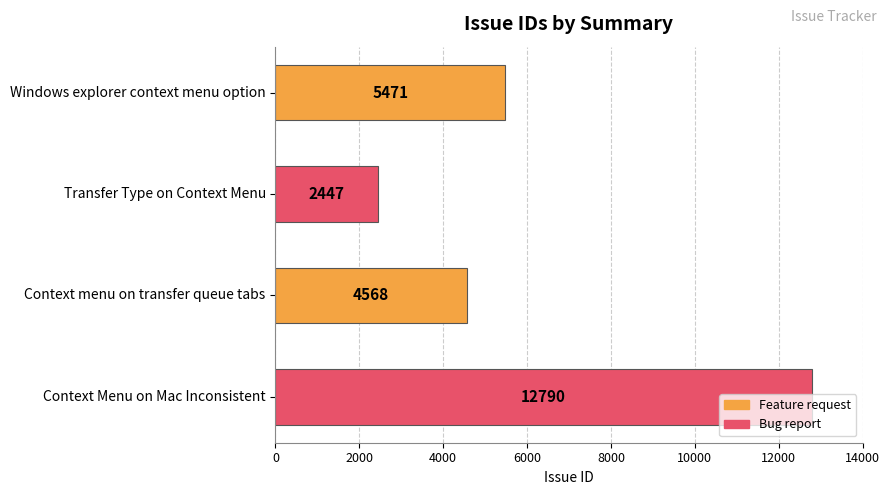

The chart shows a value of 5471 at Windows explorer context menu option. True or false?

True